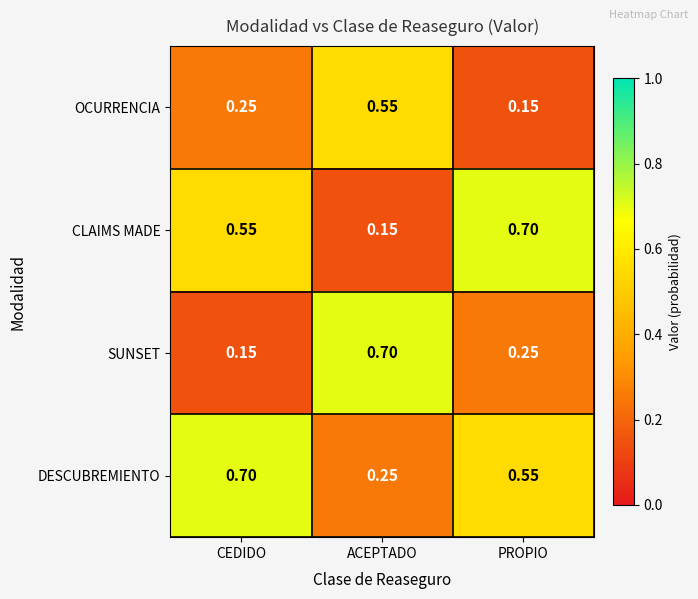

Which series changed the most between CEDIDO and ACEPTADO?

SUNSET